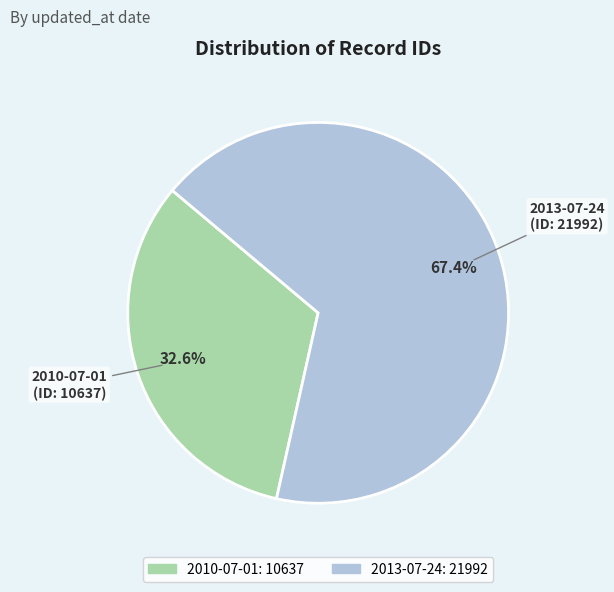

Which slice is the smallest?

2010-07-01